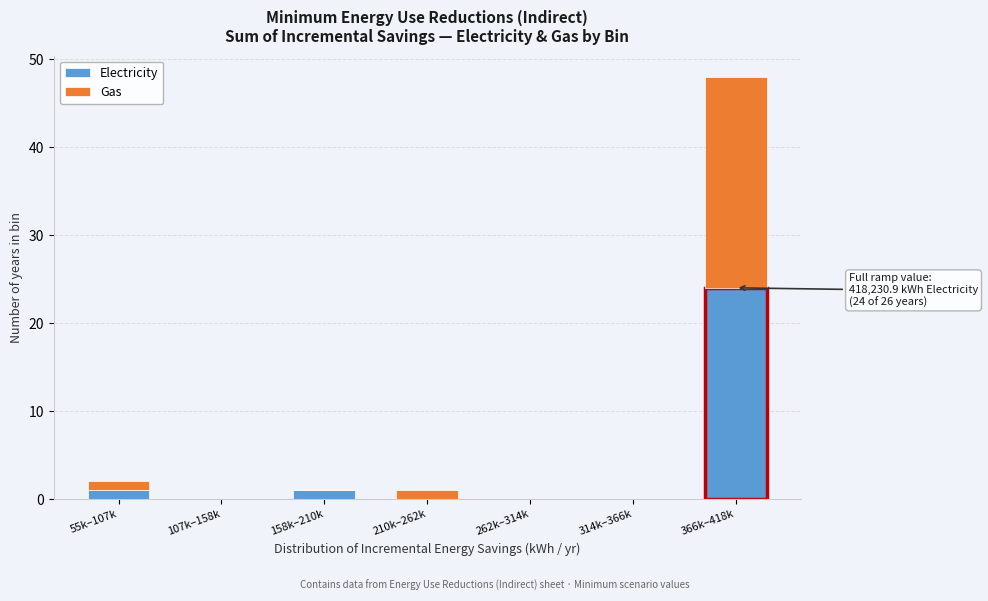

Reading right to left, transcribe the values for Electricity.

366k–418k=24	314k–366k=0	262k–314k=0	210k–262k=0	158k–210k=1	107k–158k=0	55k–107k=1